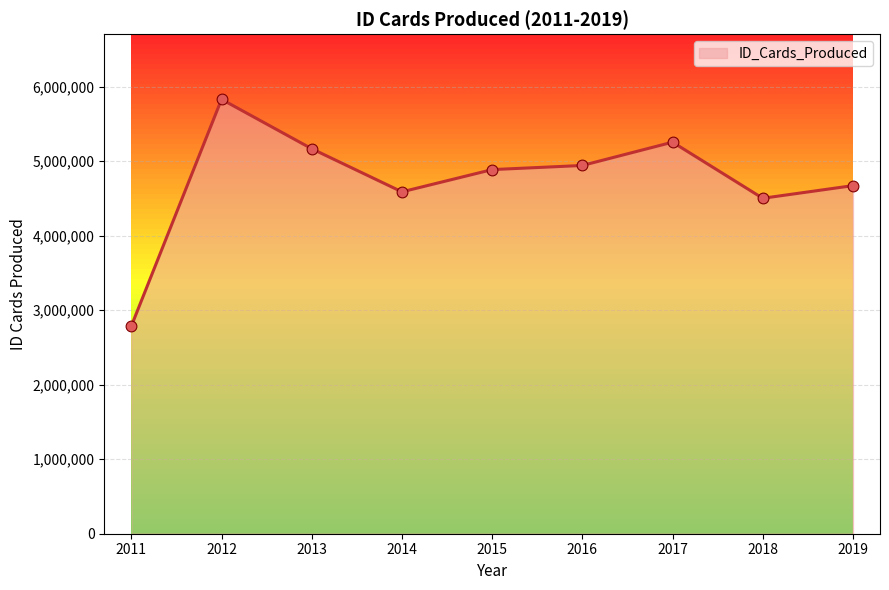

Which has a higher value, 2012 or 2014?

2012